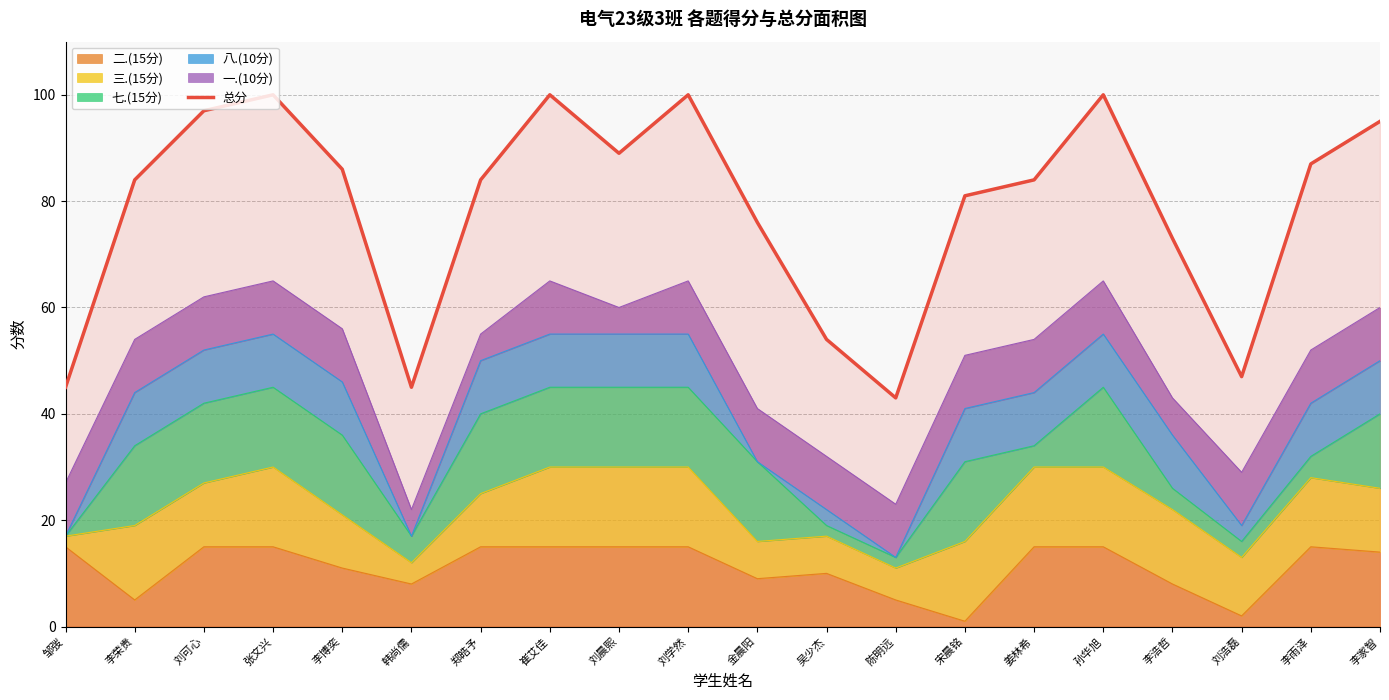

What is the label of the 18th point from the right?

刘可心